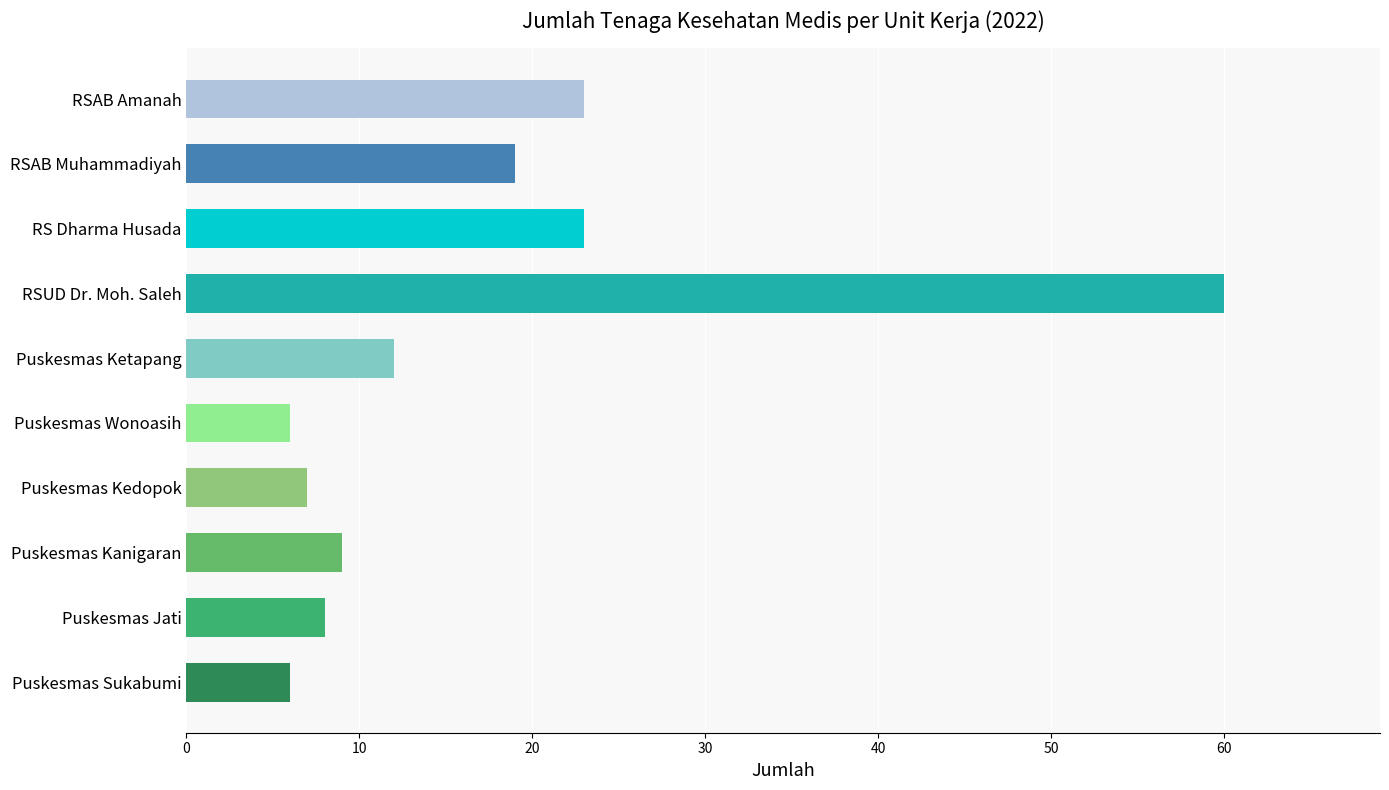

At which category does the chart reach its peak across all series?

RSUD Dr. Moh. Saleh